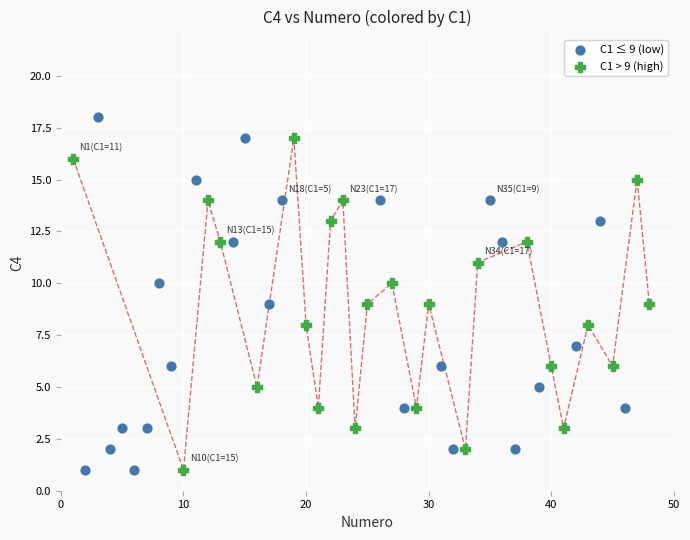

Which series reaches the maximum Y coordinate?

C1 ≤ 9 (low)